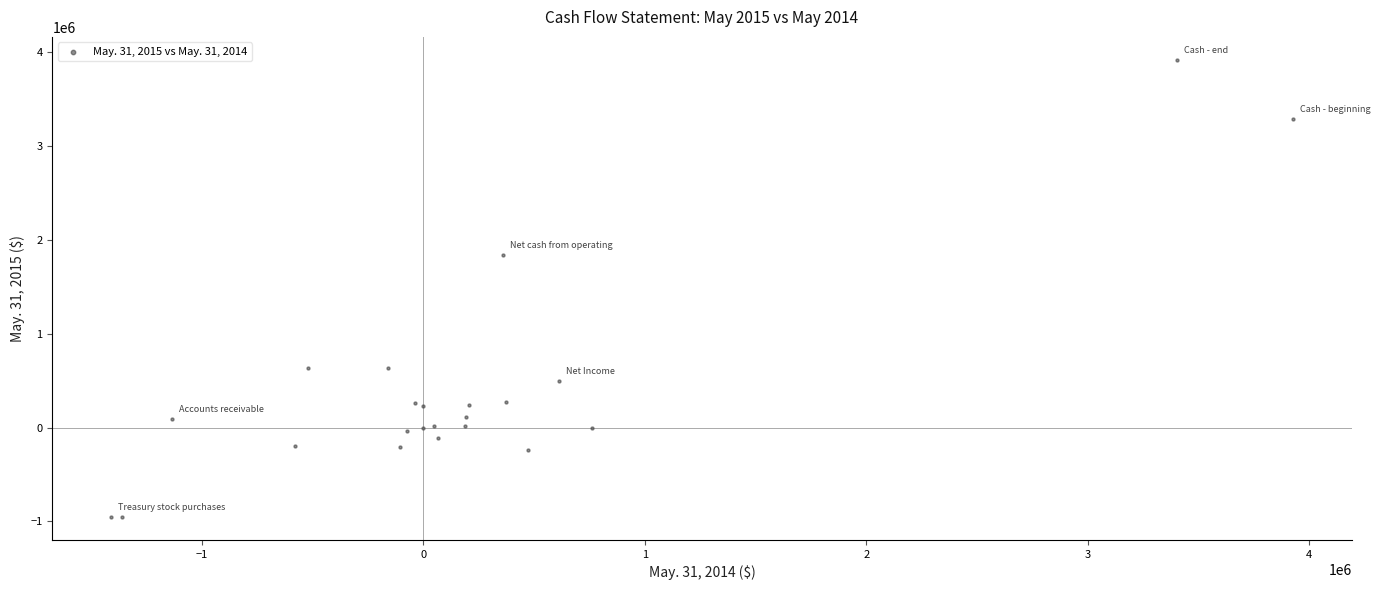

What Y value in the scatter plot is closest to 1480779?

1831689